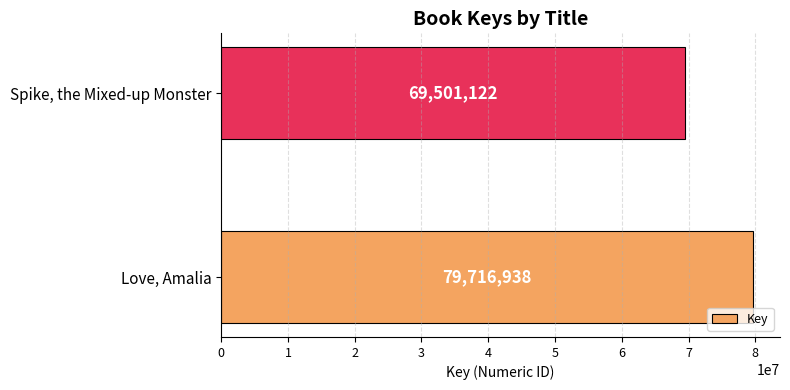

Is it true that the value at Spike, the Mixed-up Monster is 47751828?

False